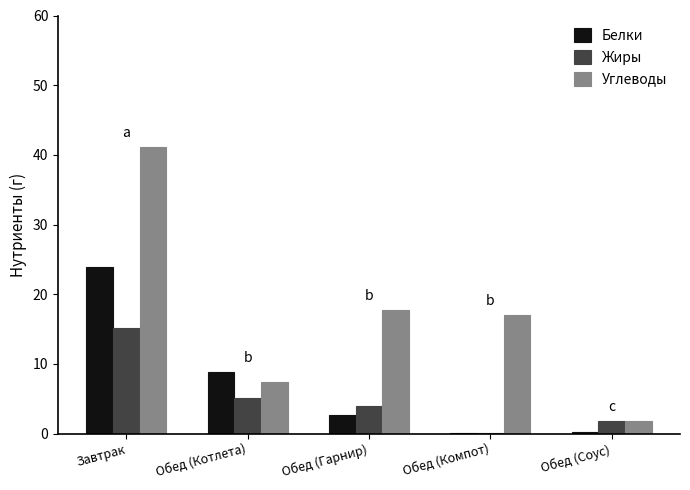

What is the greatest value displayed?

41.2